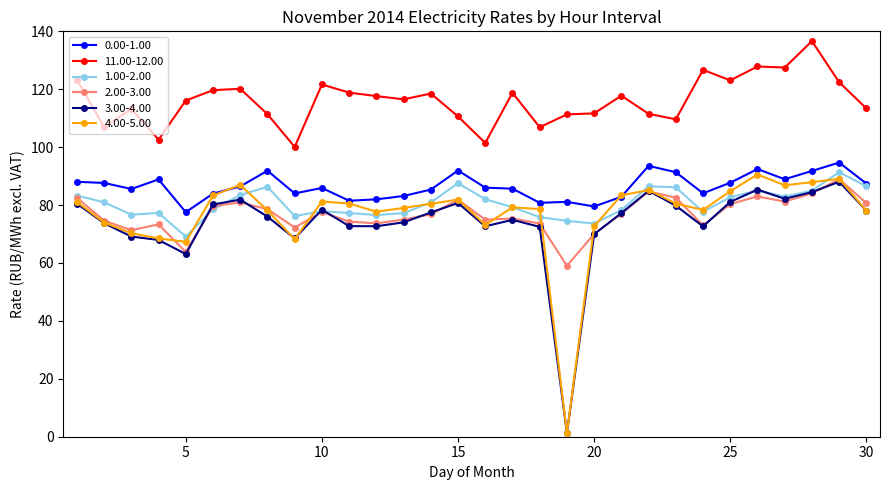

At how many categories does at least one series exceed 19?

30